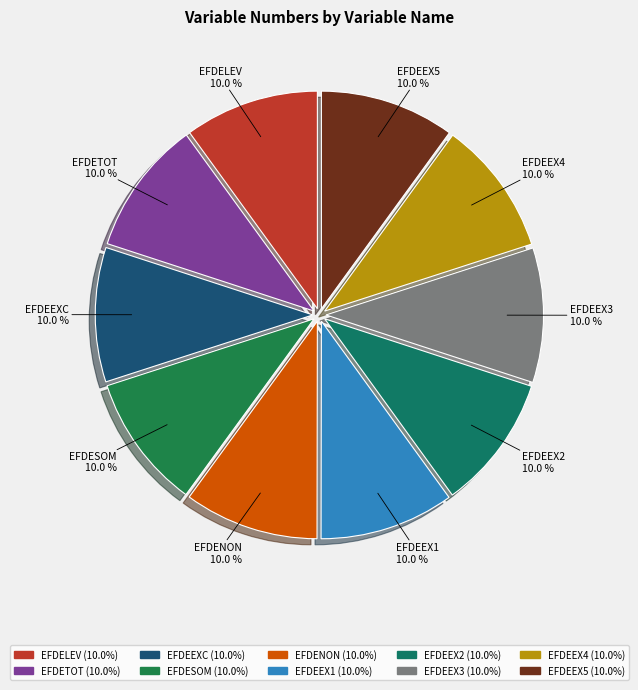

Does EFDEEXC represent more than half of the total?

No